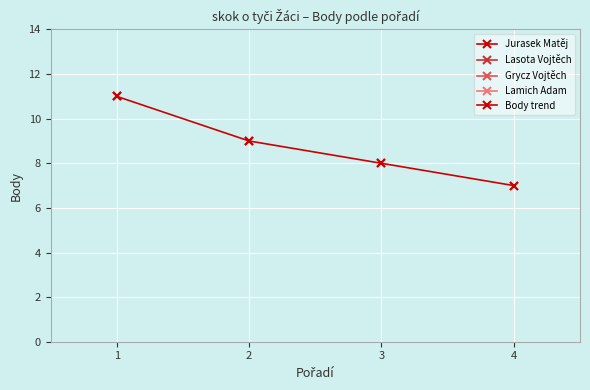

List the labels in order of value, largest first.

1, 2, 3, 4